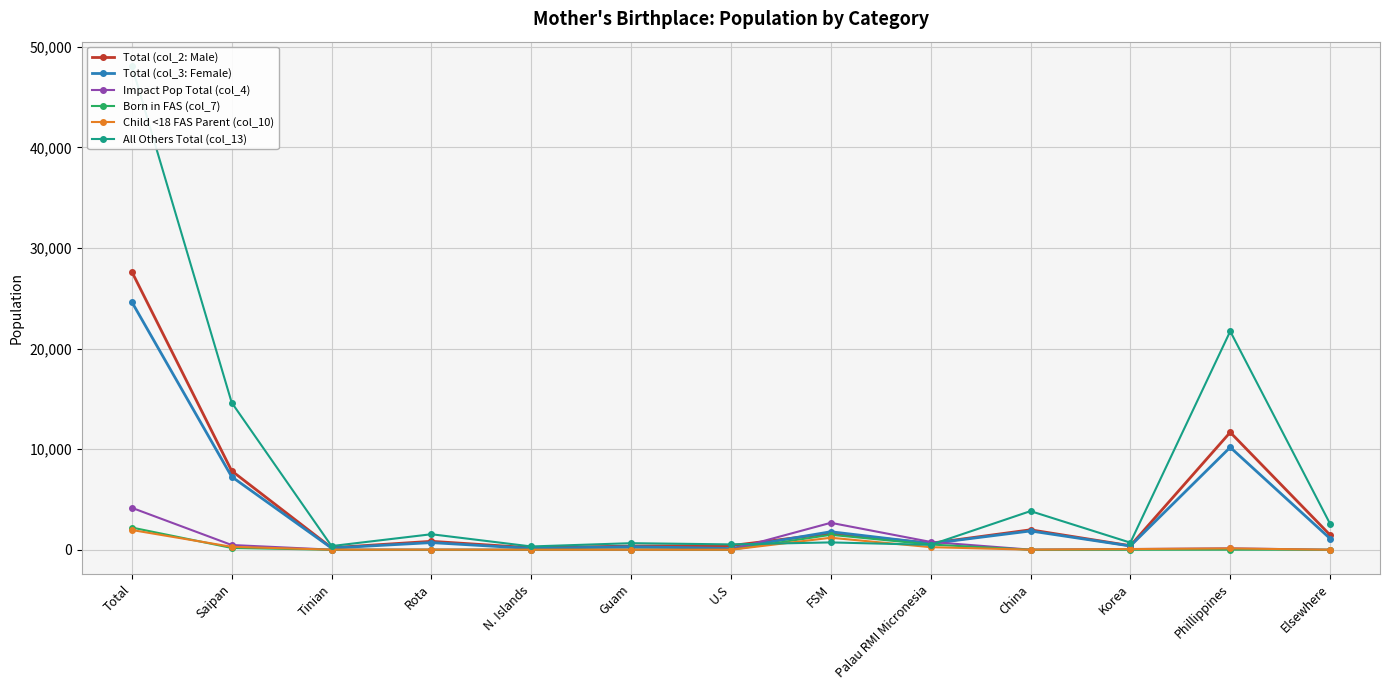

Rank the series at Korea from highest to lowest value.

All Others Total (col_13), Total (col_2: Male), Total (col_3: Female), Impact Pop Total (col_4), Child <18 FAS Parent (col_10), Born in FAS (col_7)